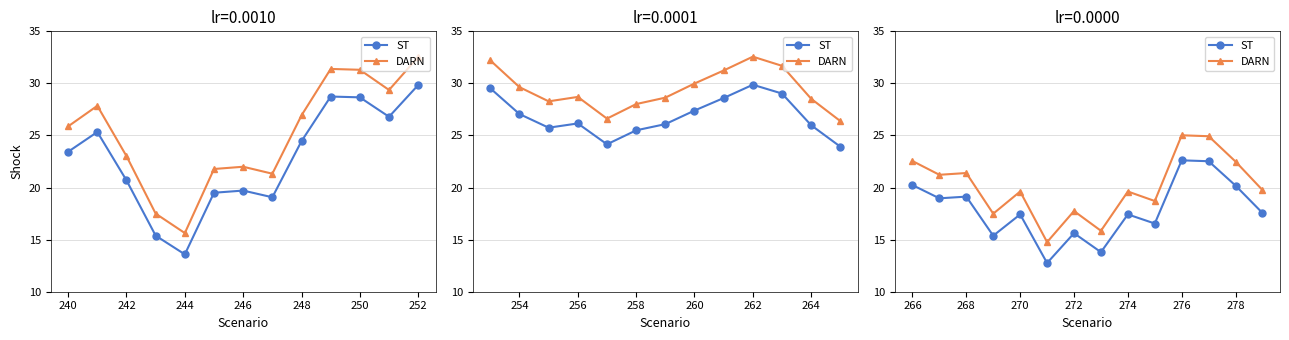

Is it true that DARN equals 29.2 at 274?

False